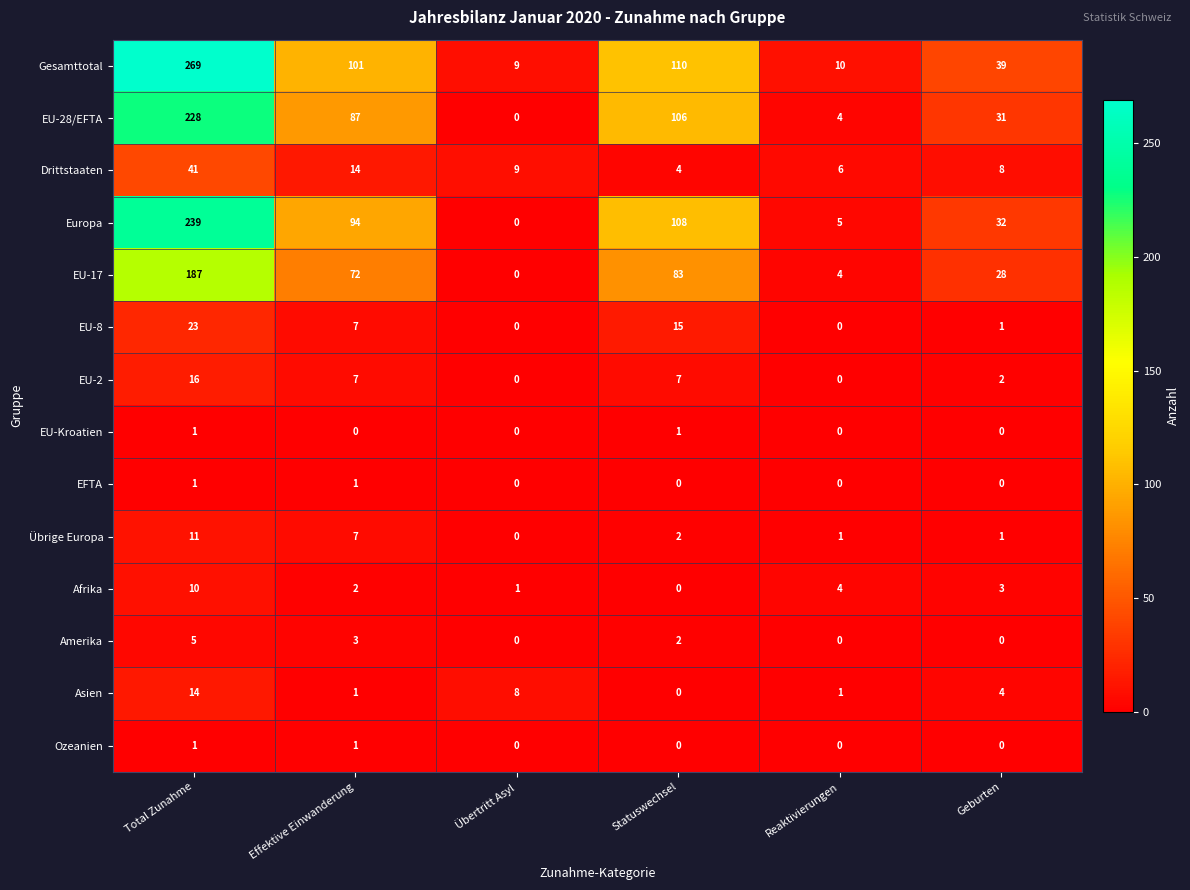

Which series has the largest range (max minus min)?

Gesamttotal